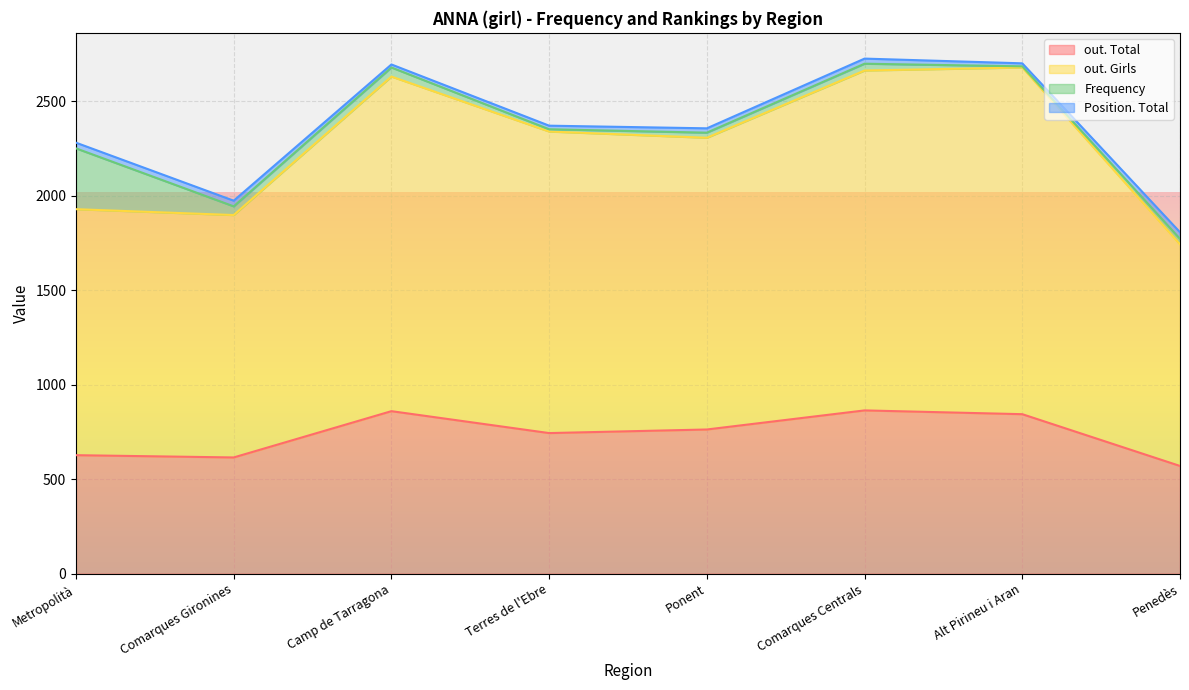

The value of out. Total at Ponent is 763. True or false?

True